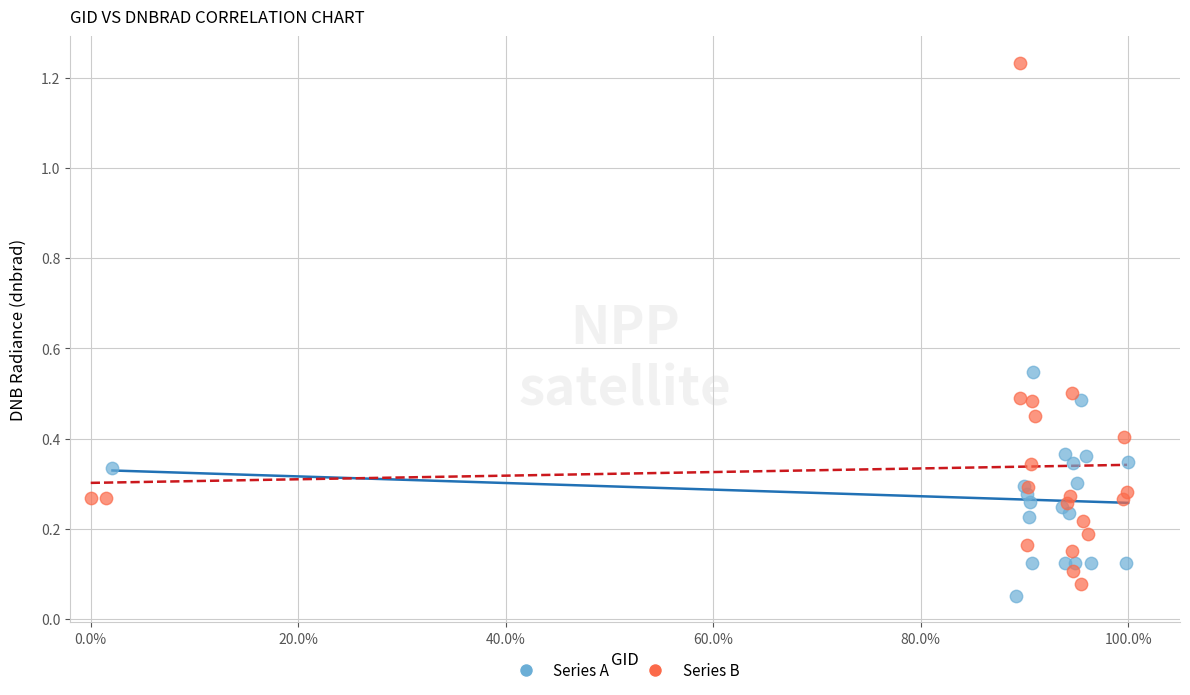

Which series contains the highest Y value?

Series B